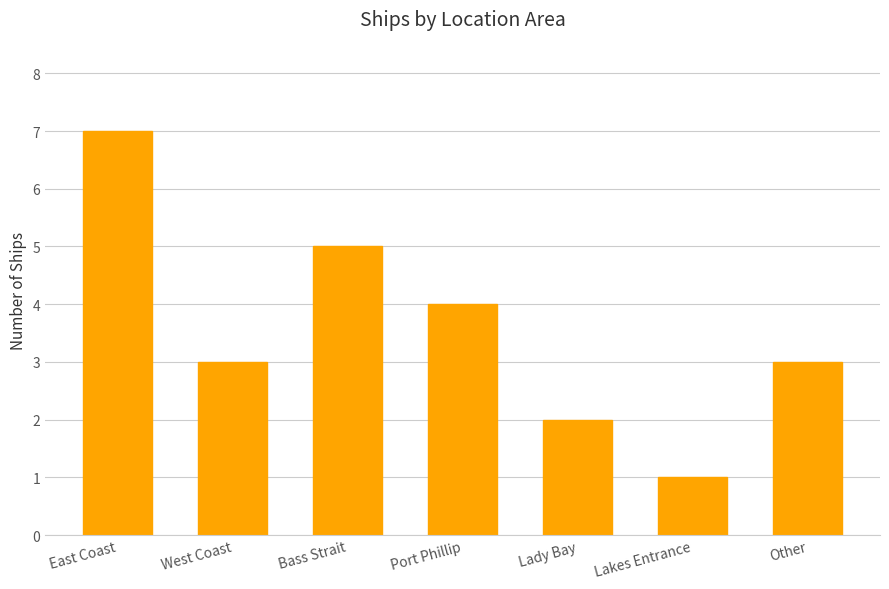

Reading right to left, list all the values displayed in this chart.

Other=3	Lakes Entrance=1	Lady Bay=2	Port Phillip=4	Bass Strait=5	West Coast=3	East Coast=7